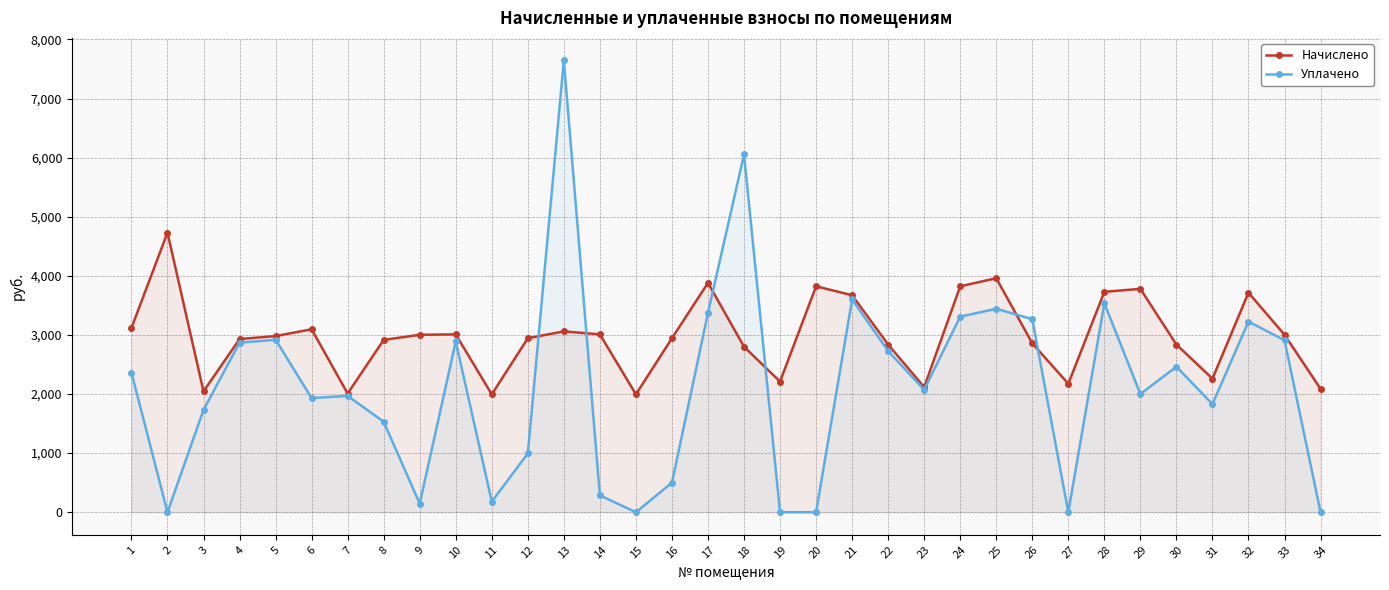

How many values in the Уплачено series exceed 2072?

17